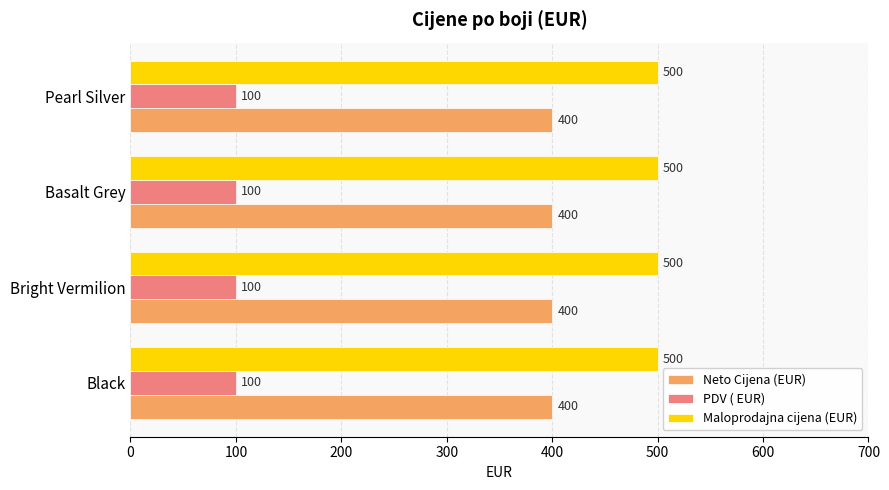

What is the minimum value for Neto Cijena (EUR)?

400